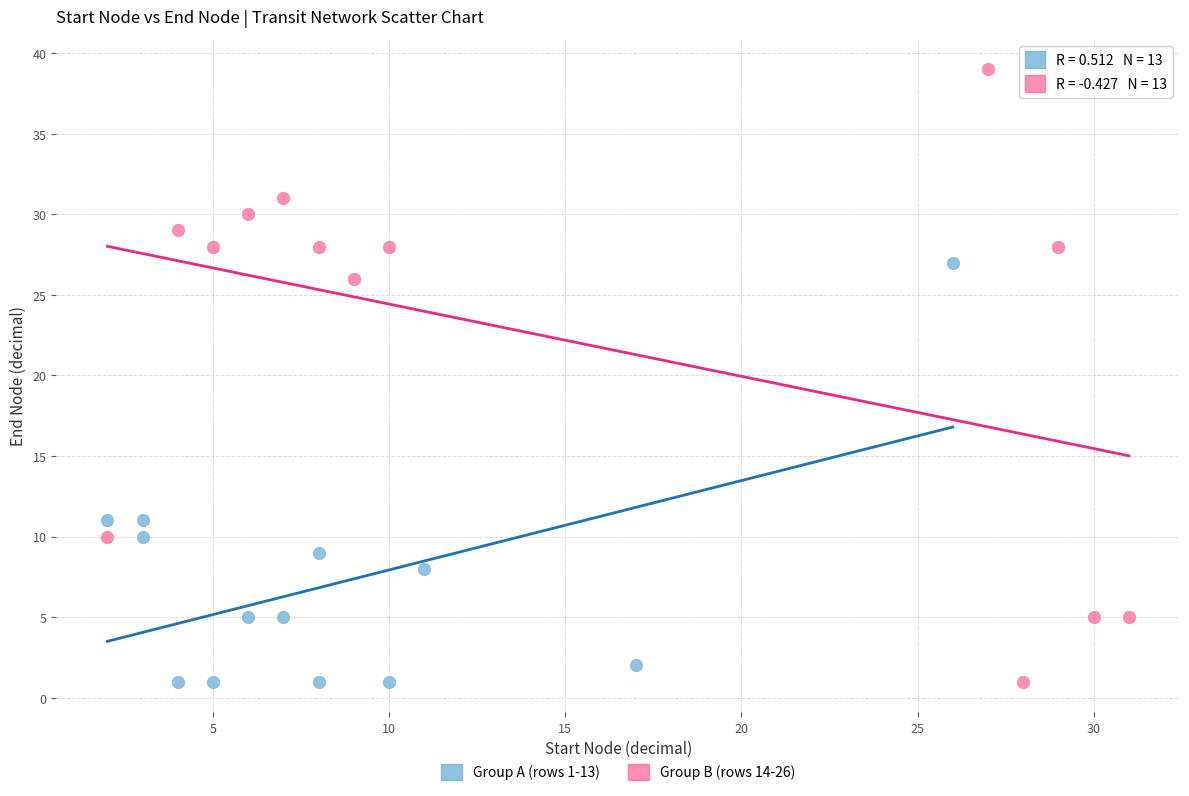

Which series has the widest spread of Y values?

Group B (rows 14-26)